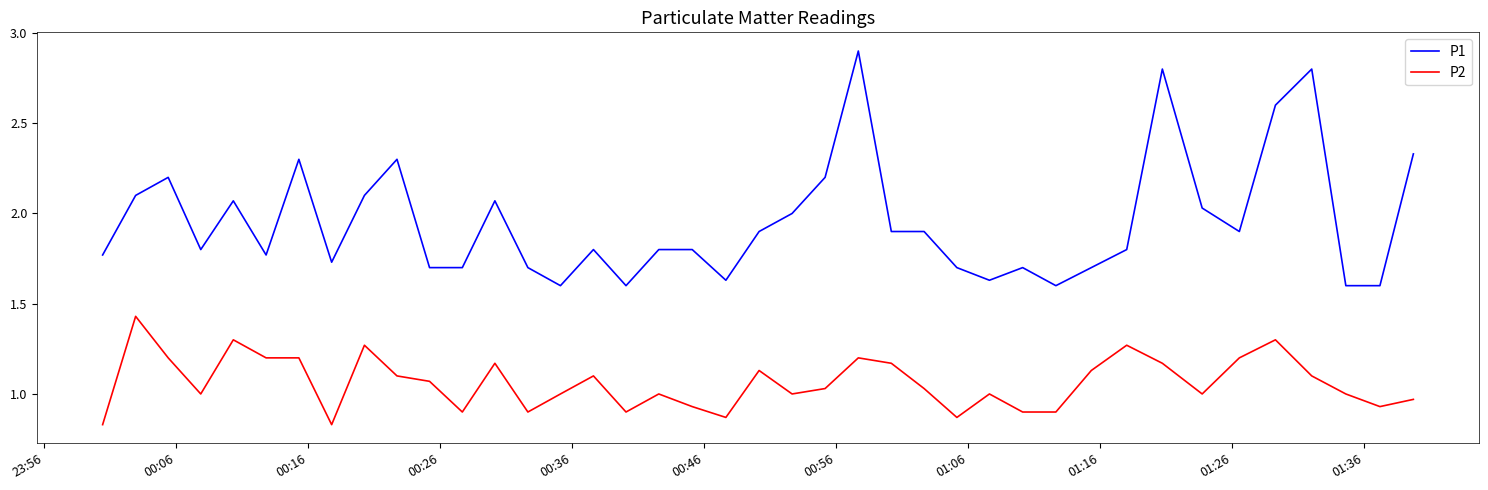

Which series has the widest spread of values?

P1